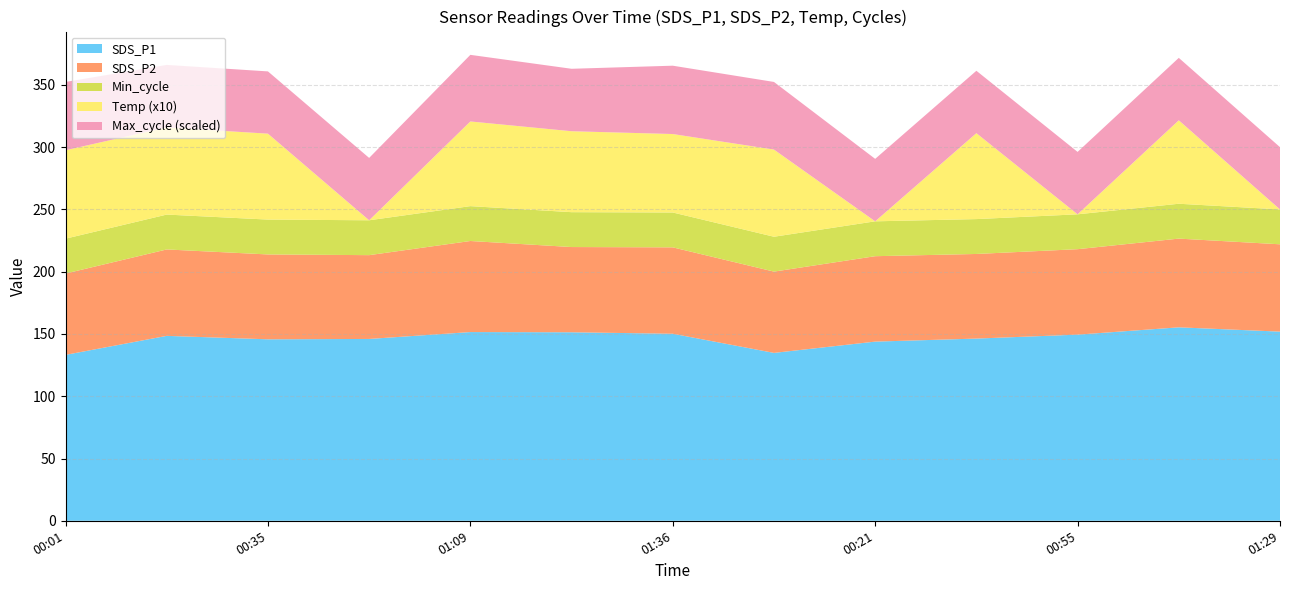

Reading left to right, extract all data points from this chart.

SDS_P1: 133.2	148.5	145.7	146.0	151.6	151.4	150.2	134.8	143.9	146.3	149.5	155.3	151.9
SDS_P2: 65.3	69.4	68.2	67.3	73.1	68.5	69.4	65.3	68.6	68.0	68.6	71.2	70.1
Temp: 7.1	7.0	6.9	0.0	6.8	6.5	6.3	7.0	0.0	6.9	0.0	6.7	0.0
Min_cycle: 28.0	28.0	28.0	28.0	28.0	28.0	28.0	28.0	28.0	28.0	28.0	28.0	28.0
Max_cycle: 20521.0	20055.0	20036.0	20044.0	20385.0	20051.0	20524.0	20467.0	20052.0	20047.0	20048.0	20051.0	20036.0